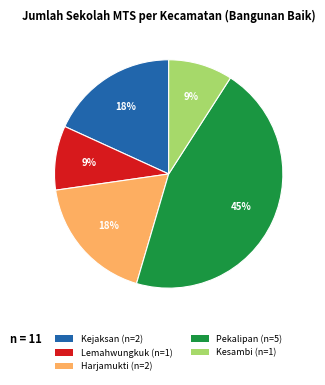

What percentage is the Lemahwungkuk slice, to the nearest percent?

9%